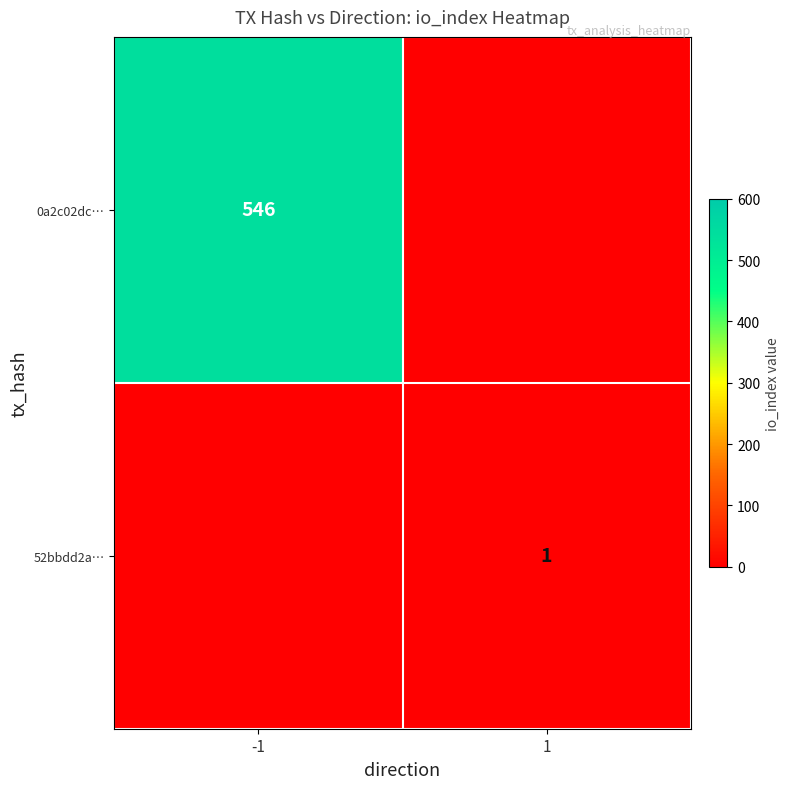

True or false: 52bbdd2a… has a value of 0 at 1.

False